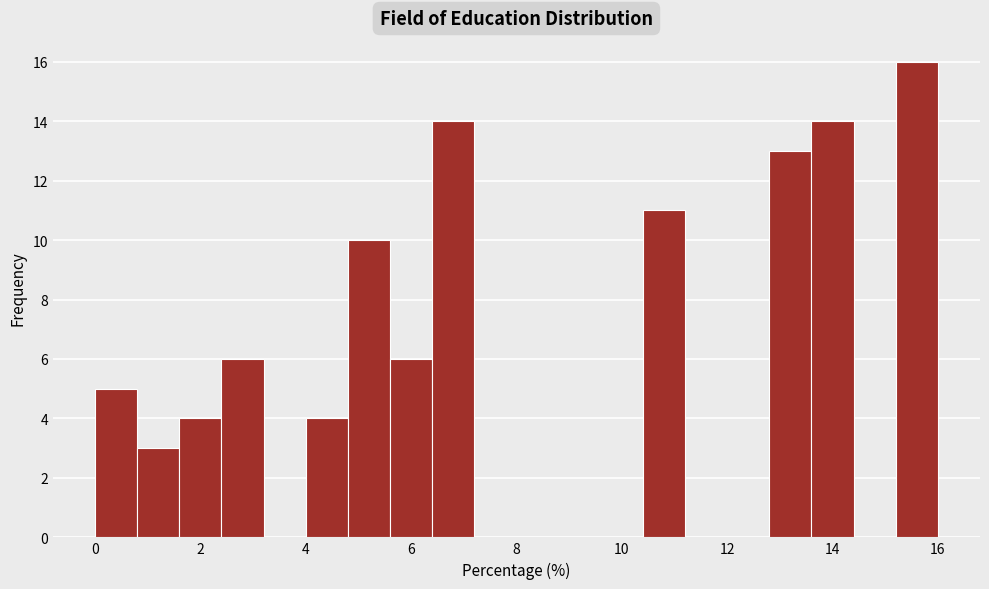

Reading left to right, transcribe this chart: for each bar, give the range it covers on the x-axis and its height. The values are not printed on the chart, so give them approximately, as read against the axis.

0.0 to 0.8: 5
0.8 to 1.6: 3
1.6 to 2.4: 4
2.4 to 3.2: 6
3.2 to 4.0: 0
4.0 to 4.8: 4
4.8 to 5.6: 10
5.6 to 6.4: 6
6.4 to 7.2: 14
7.2 to 8.0: 0
8.0 to 8.8: 0
8.8 to 9.6: 0
9.6 to 10.4: 0
10.4 to 11.2: 11
11.2 to 12.0: 0
12.0 to 12.8: 0
12.8 to 13.6: 13
13.6 to 14.4: 14
14.4 to 15.2: 0
15.2 to 16.0: 16